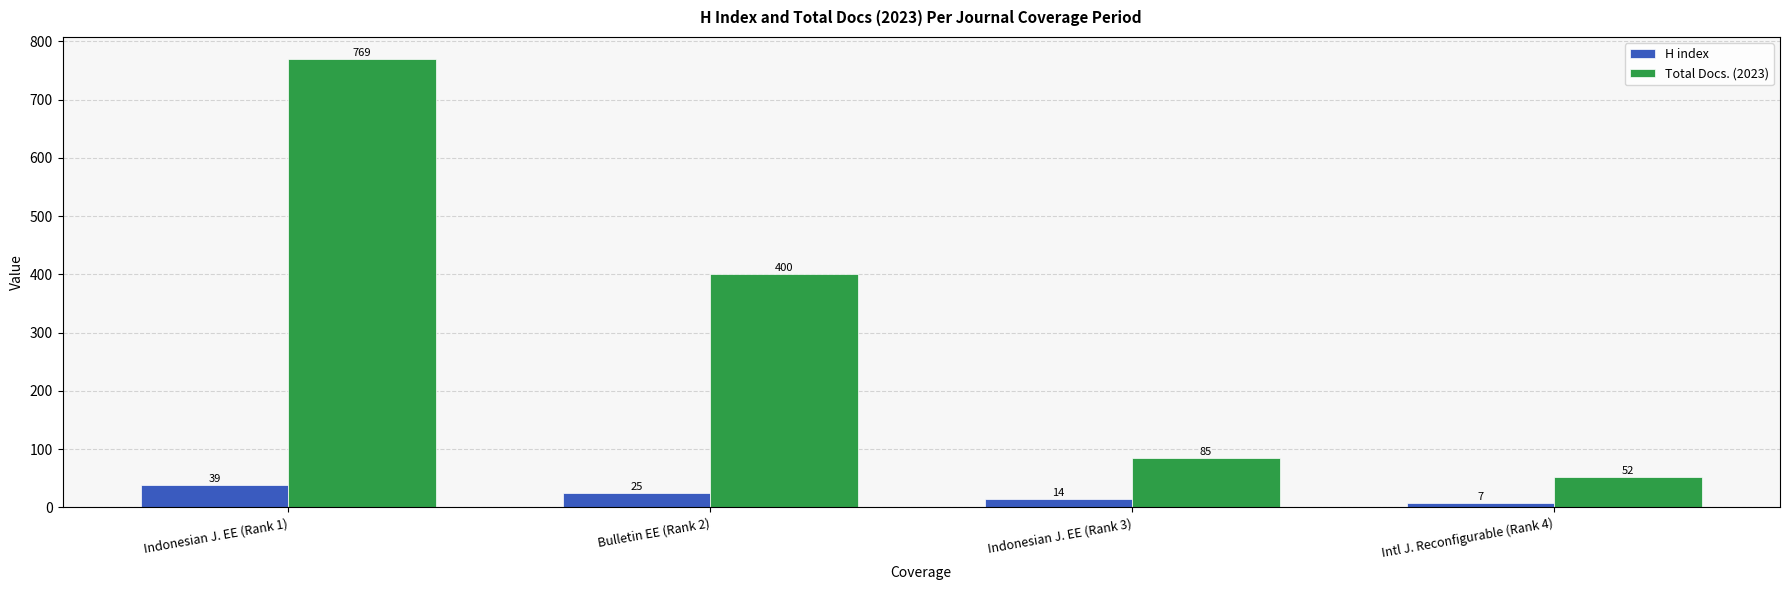

What is the difference between the second highest and minimum values in the H index series?

18